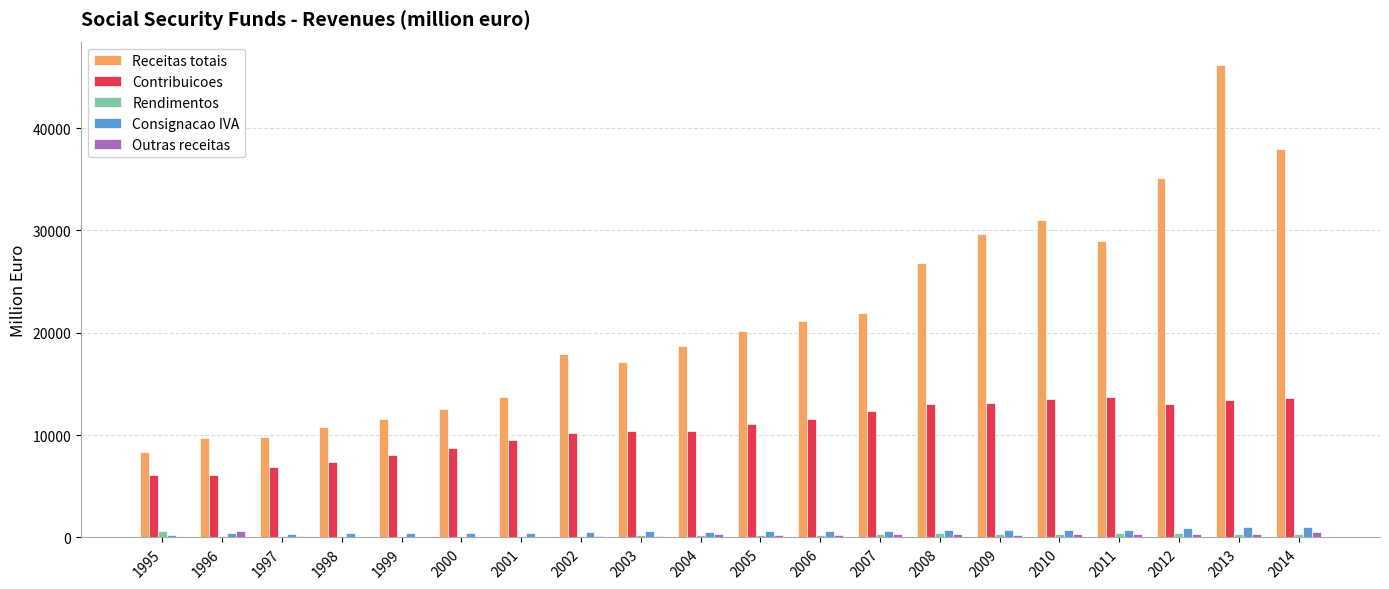

Is the value of Receitas totais at 2006 greater than the value of Contribuicoes at 2003?

Yes